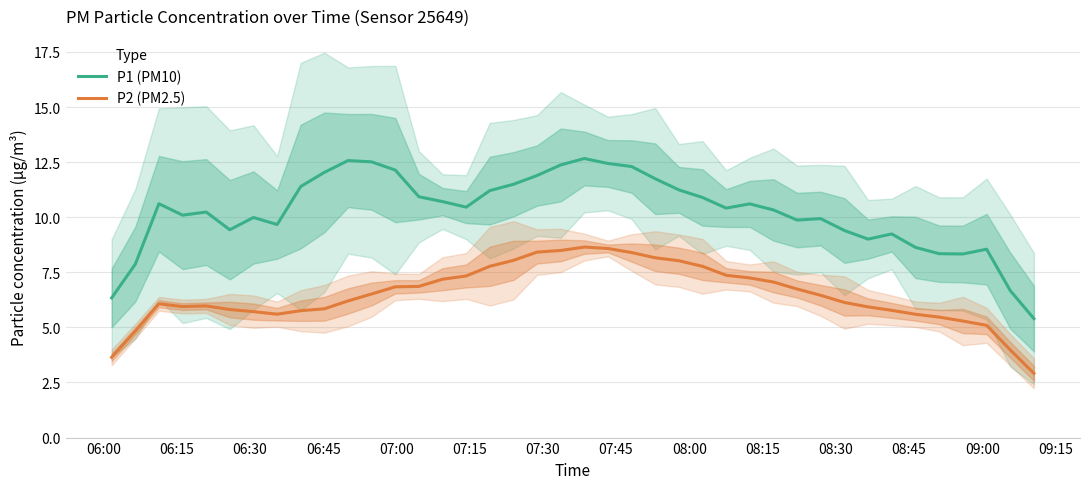

List the series in order of their overall mean, lowest first.

P2 (PM2.5), P1 (PM10)